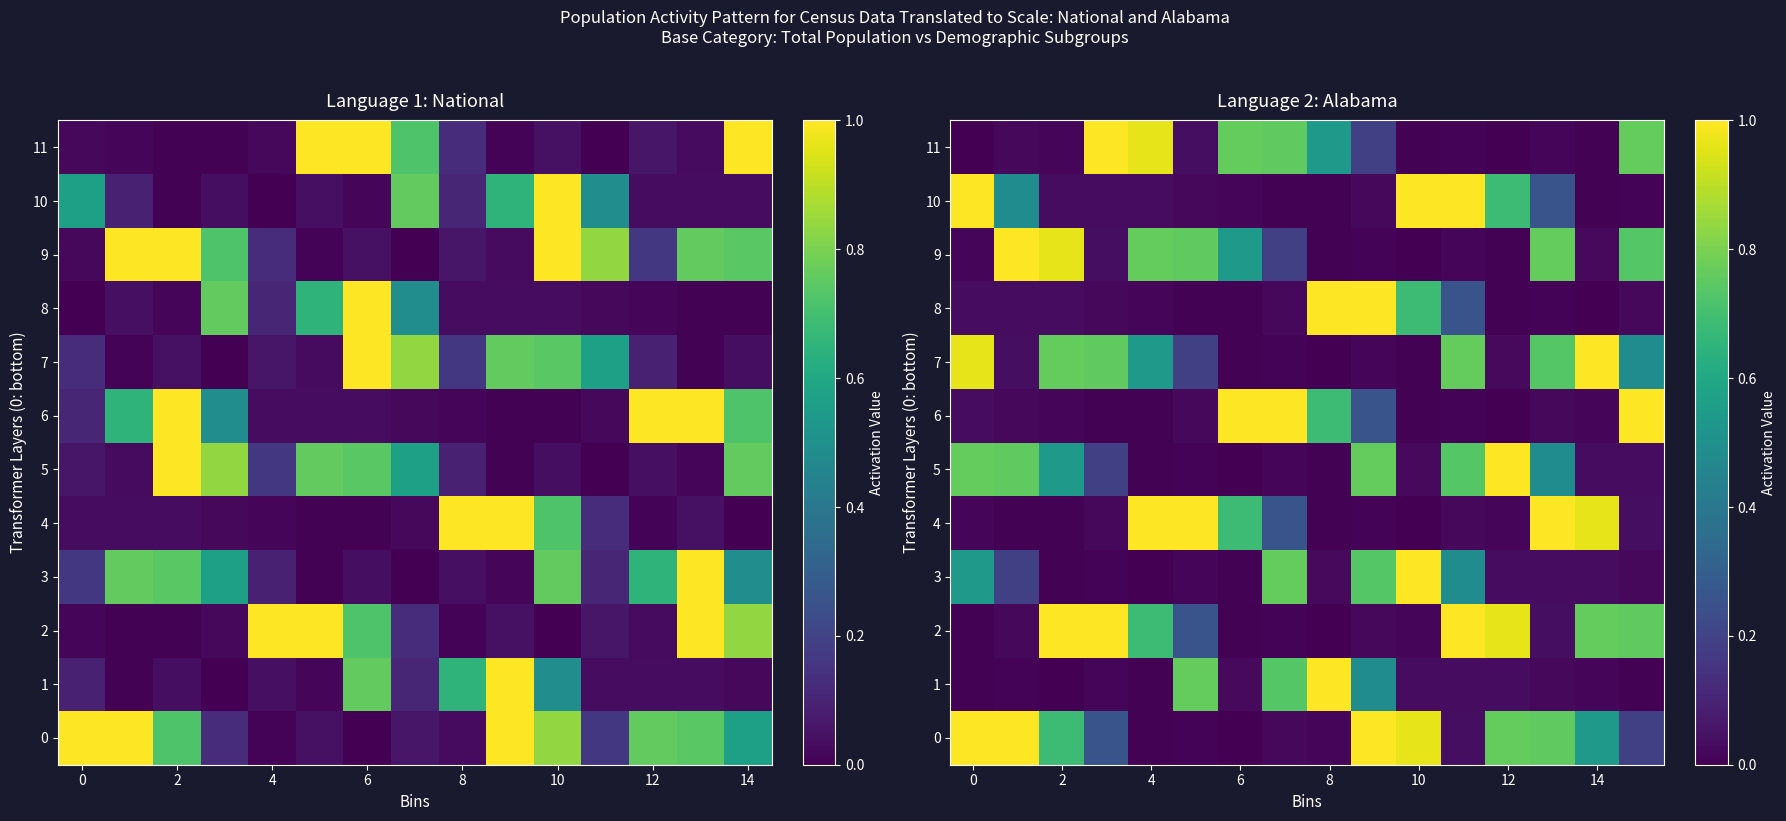

How many series are shown in this chart?

12